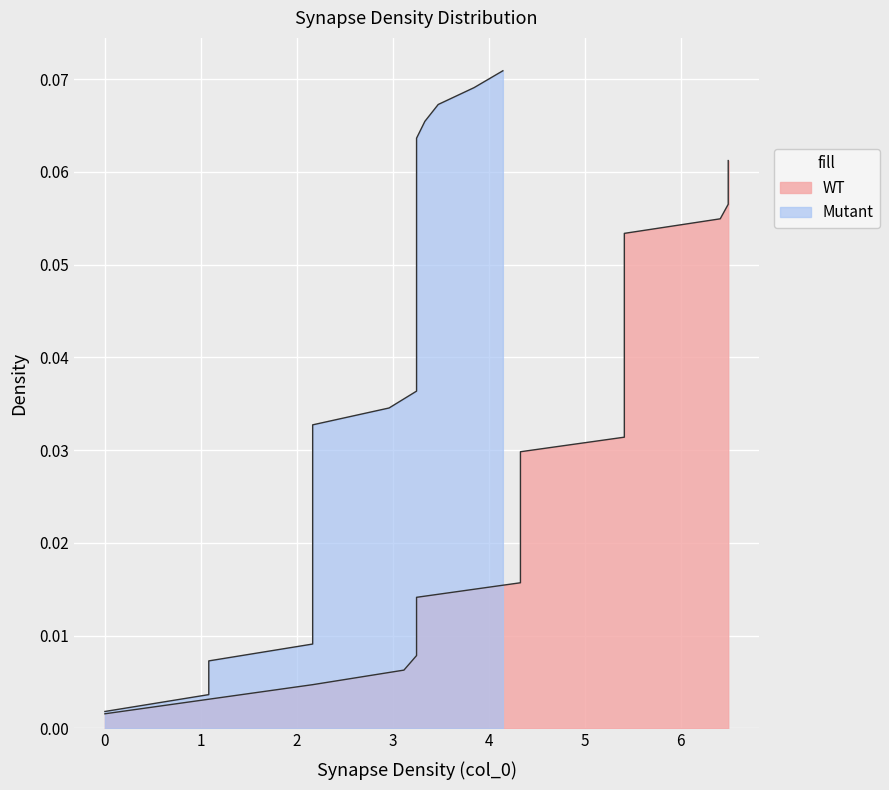

True or false: Mutant and WT cross at least once.

False